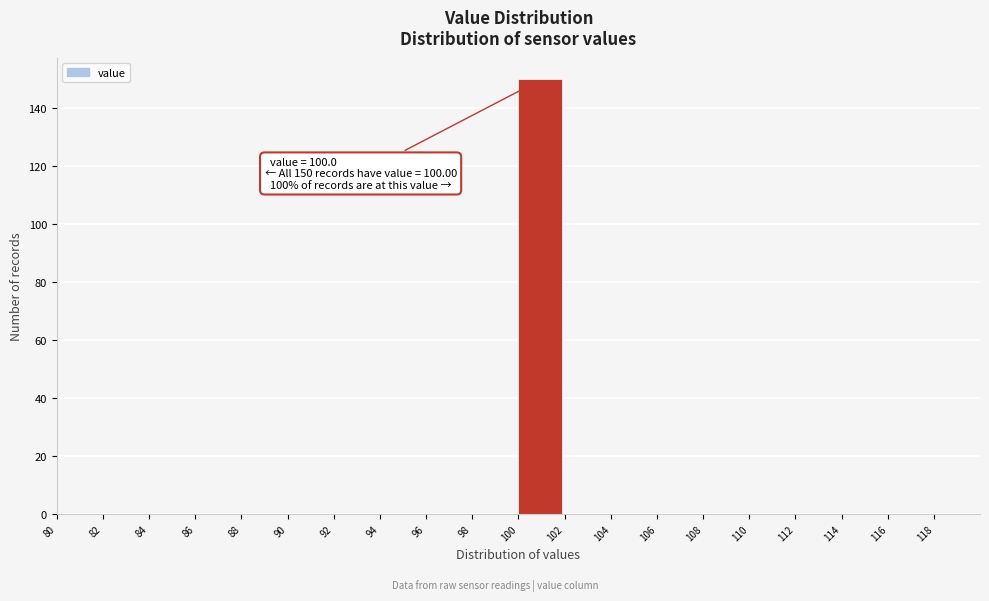

Over which range of the x-axis is the bar tallest?

100 to 102